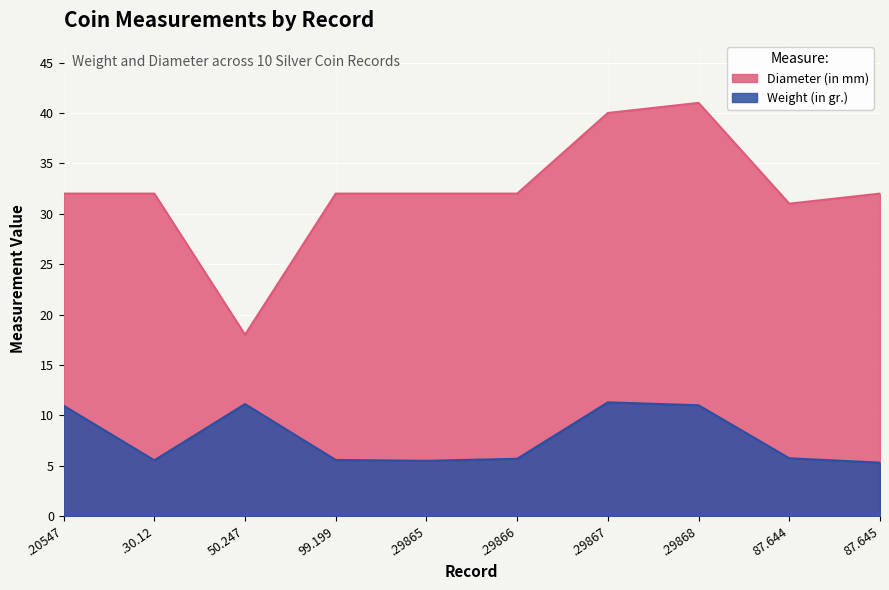

How many lines are shown in the chart?

2